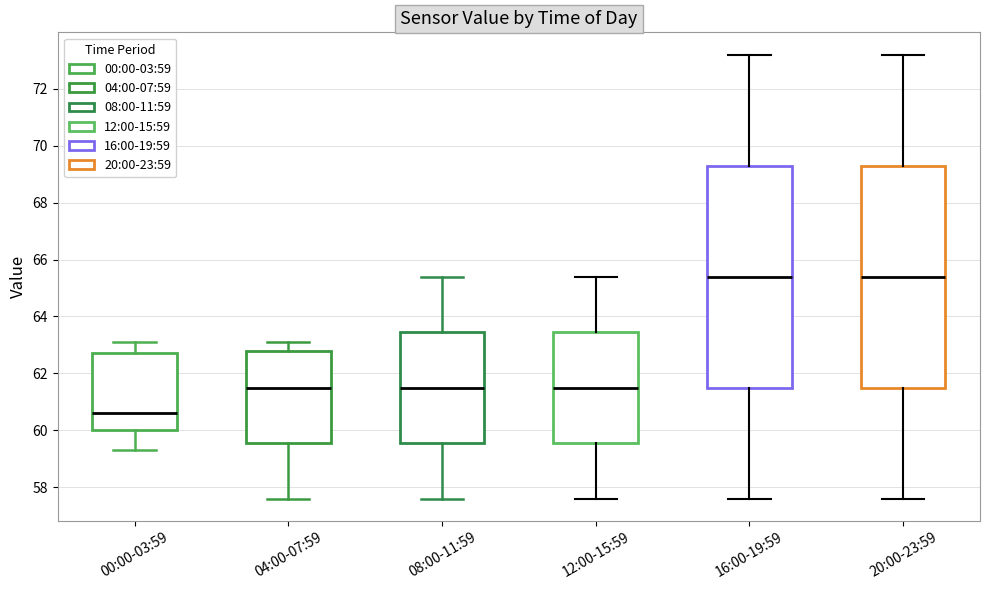

Where does the lower whisker of the box for 04:00-07:59 end on the y-axis? The values are not printed on the chart, so give them approximately, as read against the axis.

57.6